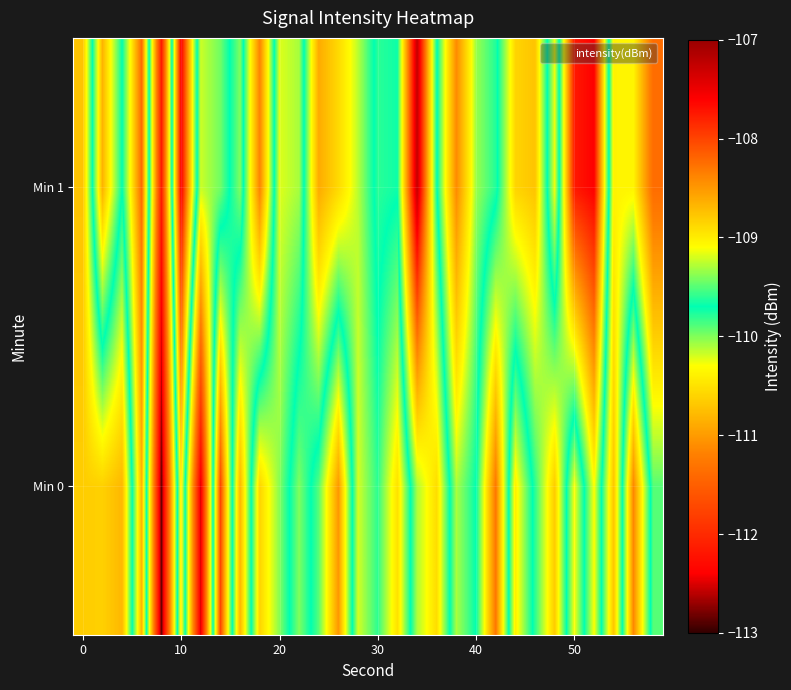

What is the greatest value displayed?

-107.3